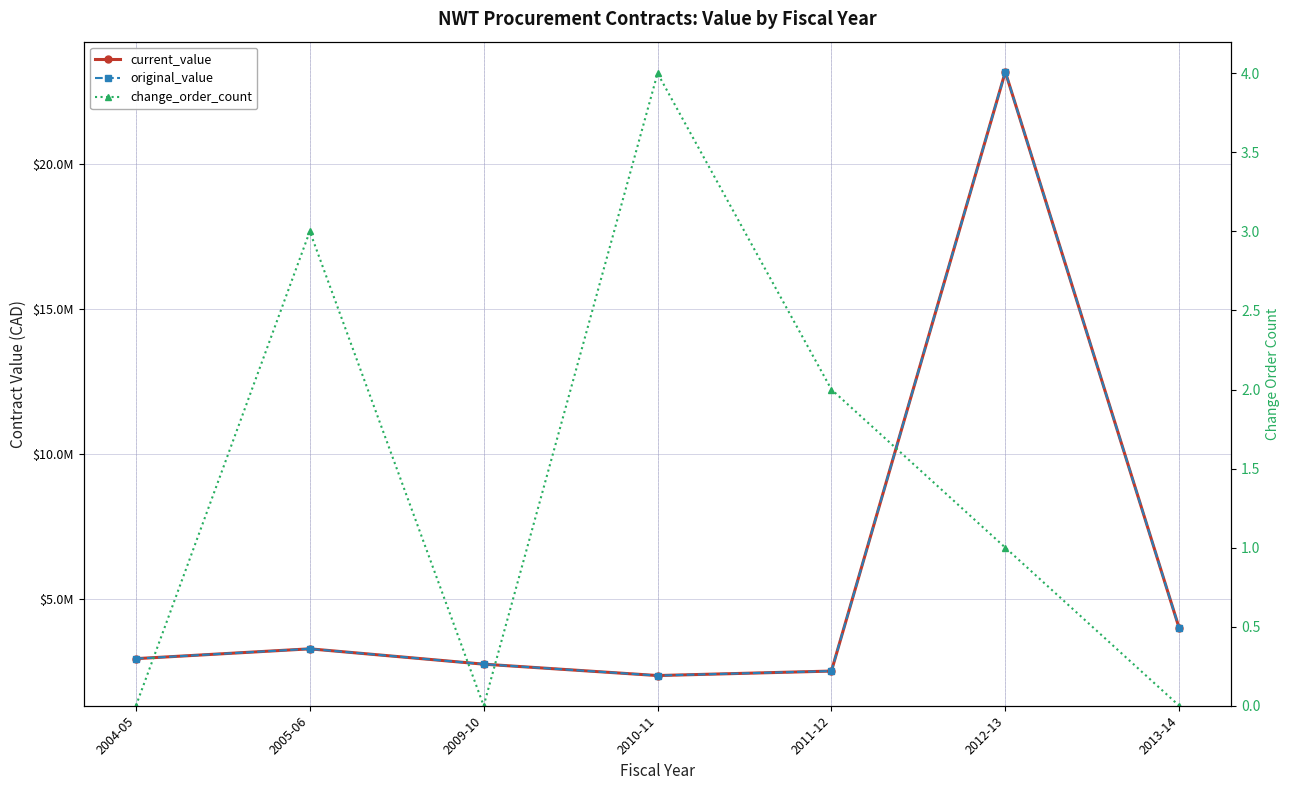

What value does the original_value series have at 2011-12?

2515328.0